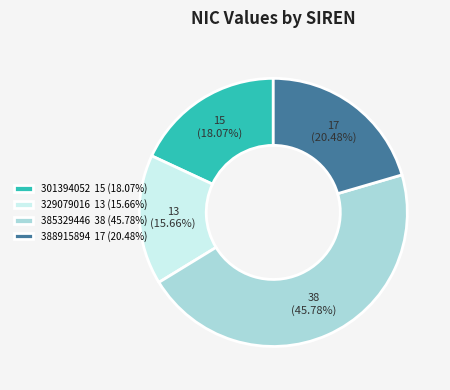

True or false: 301394052 accounts for 18% of the total.

True